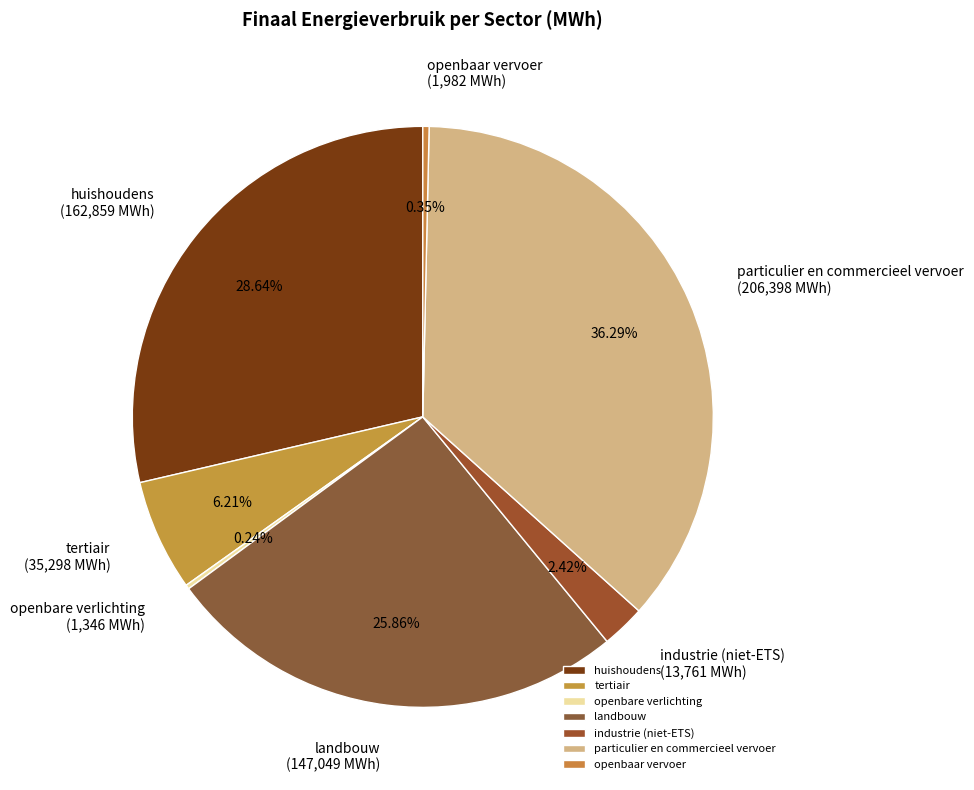

Do industrie (niet-ETS) and particulier en commercieel vervoer together represent more than half of the pie?

No